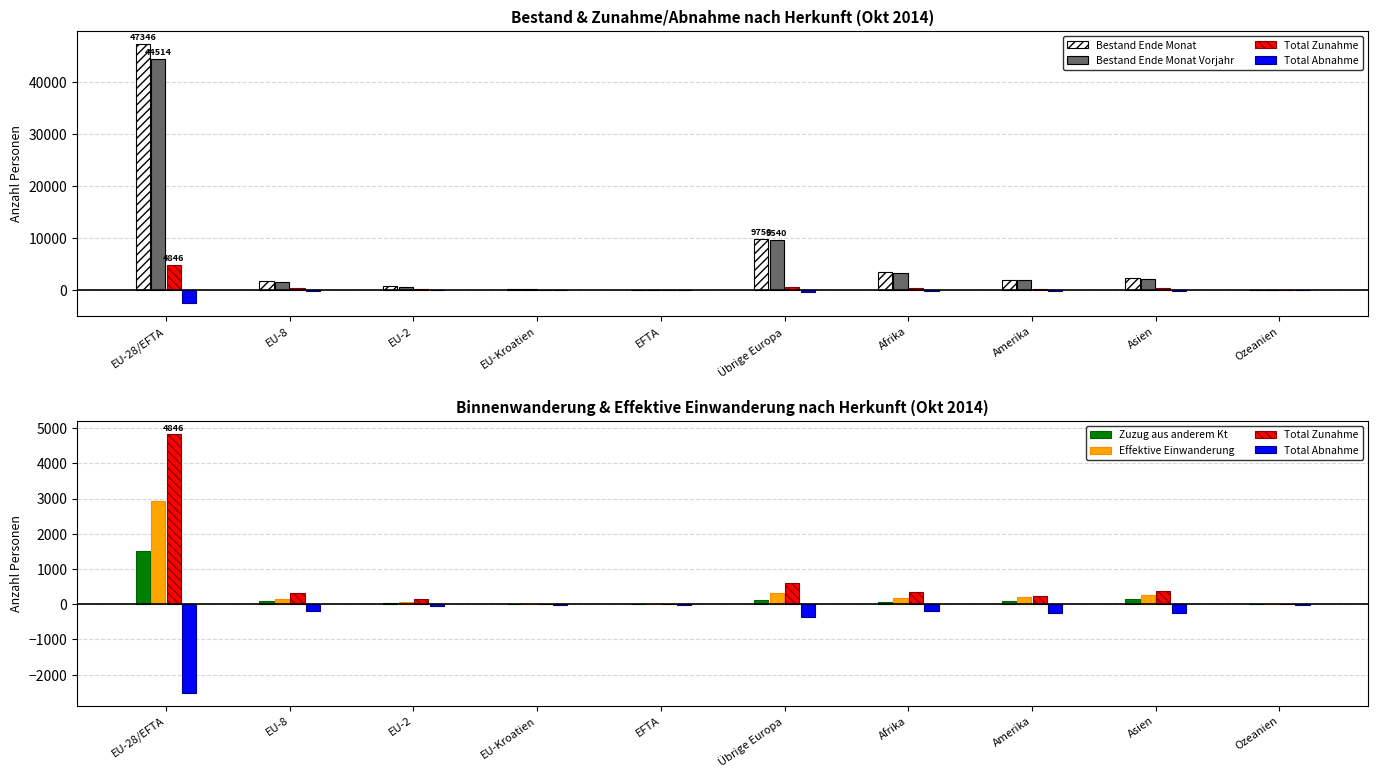

Between Afrika and Ozeanien, which series saw the biggest shift?

Bestand Ende Monat